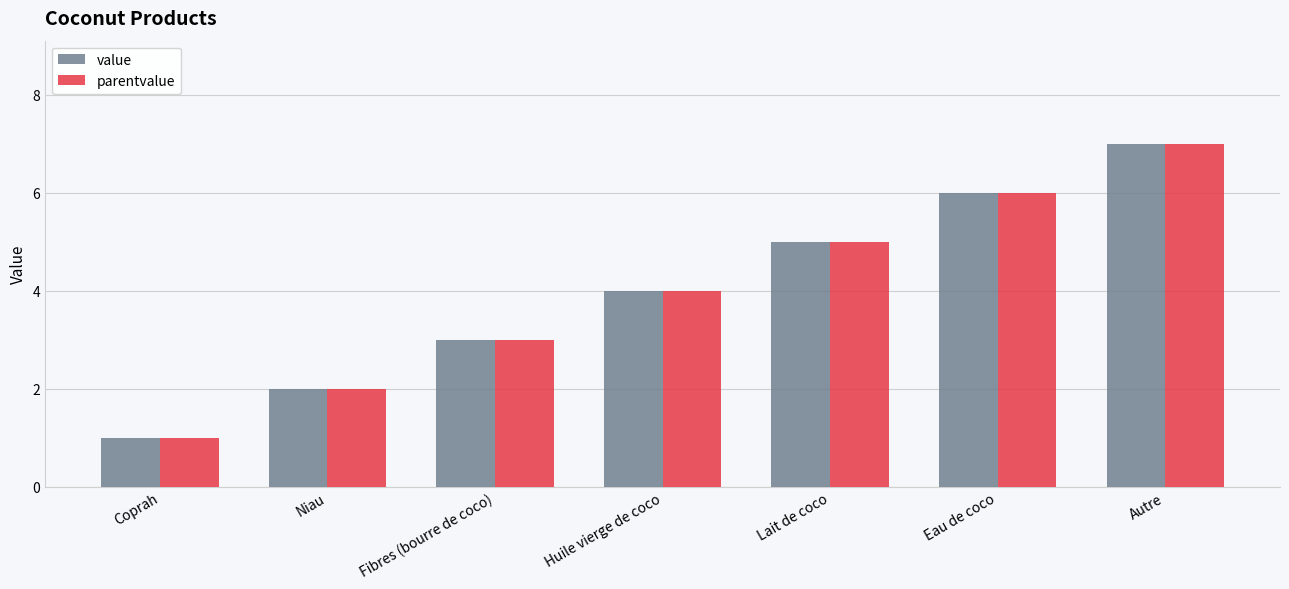

Is the value of value at Autre greater than the value of parentvalue at Huile vierge de coco?

Yes